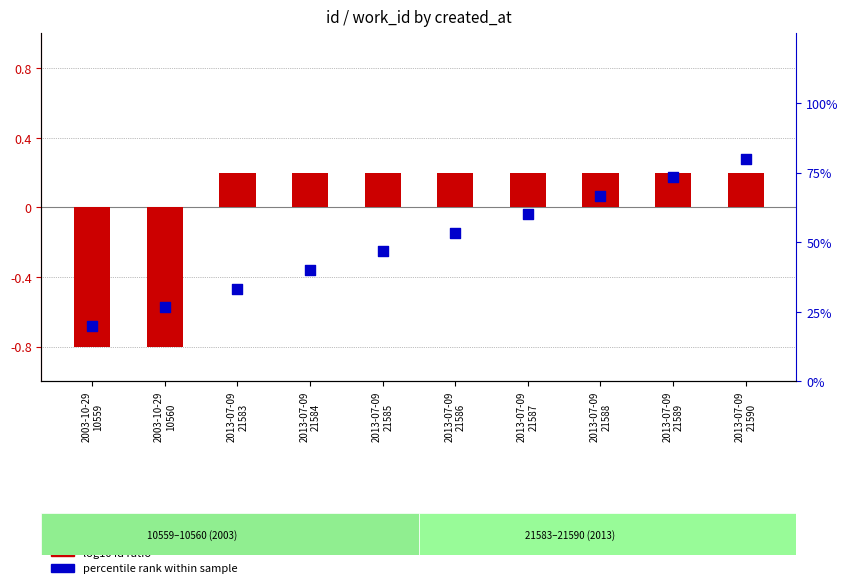

Which series reaches the maximum Y coordinate?

percentile rank within sample